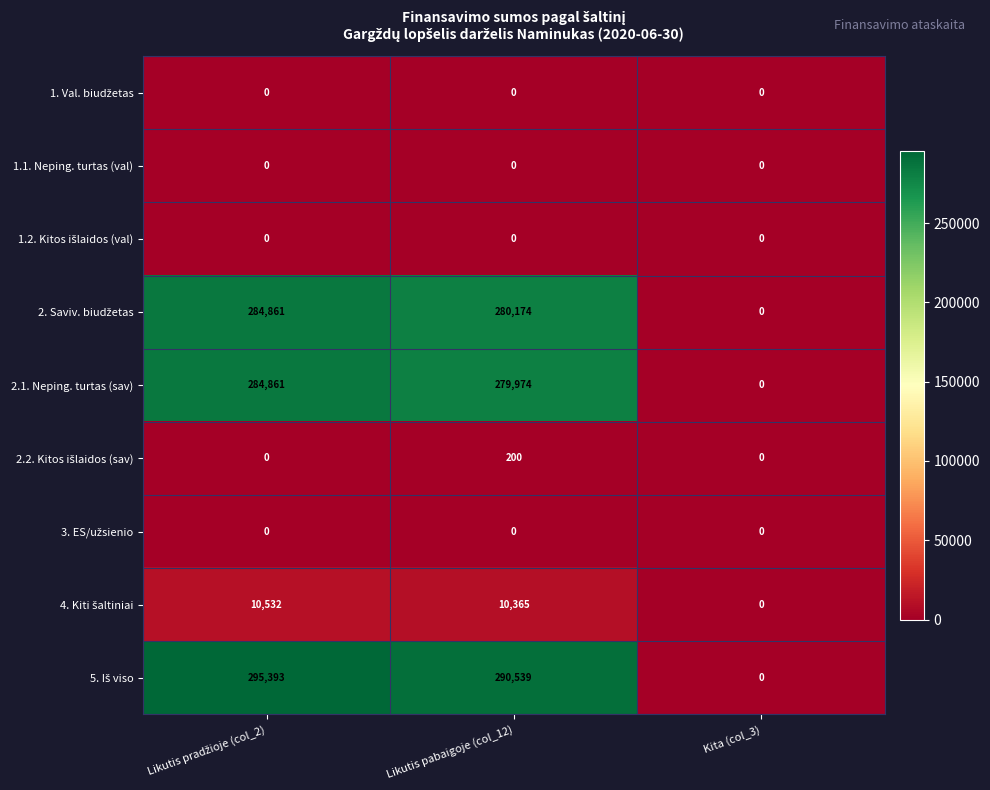

What is the greatest value displayed?

295393